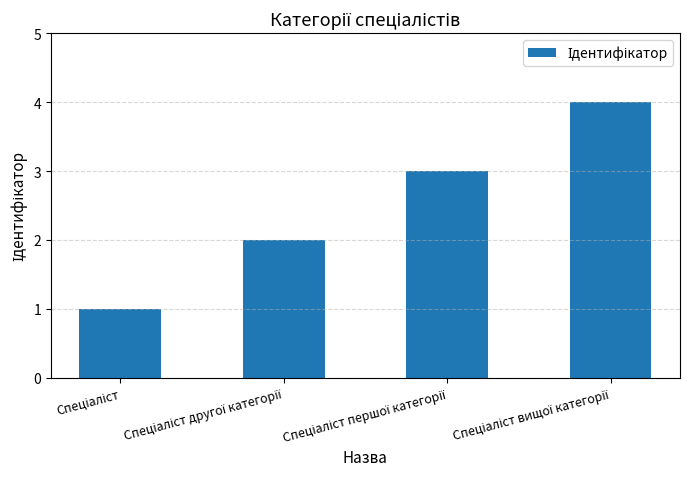

What is the greatest value displayed?

4